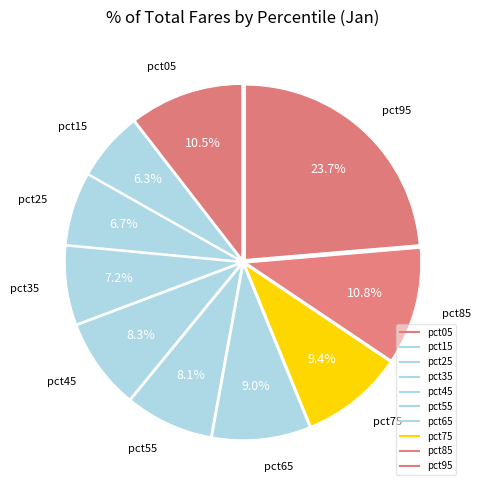

What is the largest slice in the pie chart?

pct95